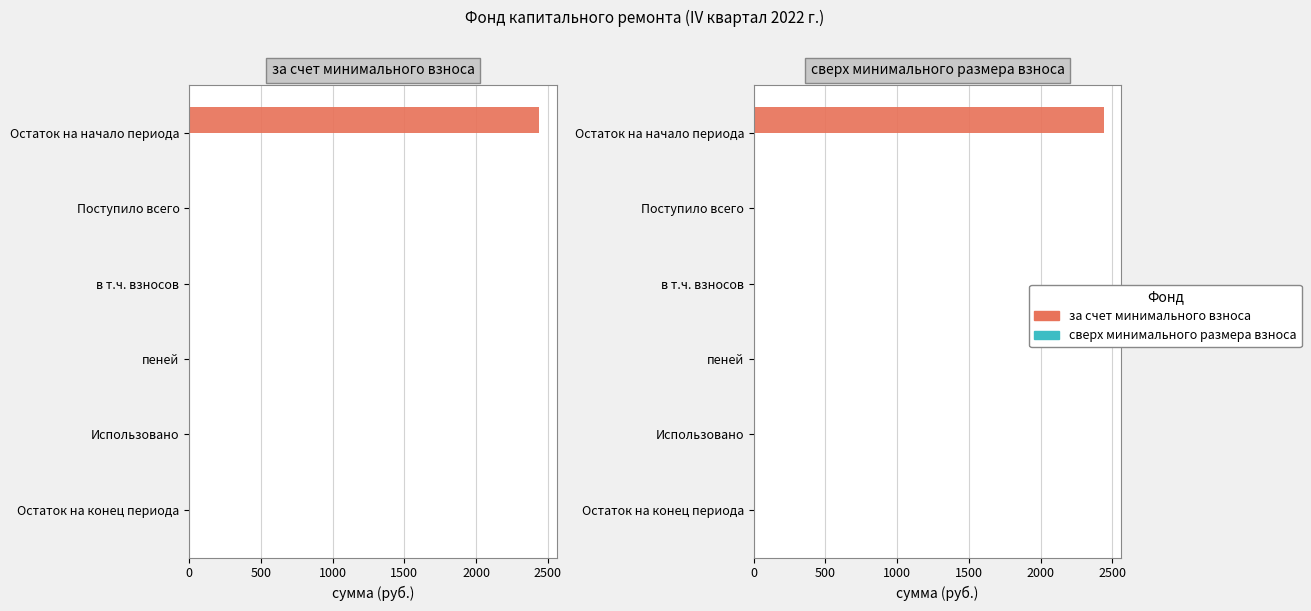

What is the sum of all за счет минимального взноса values?

2454.8